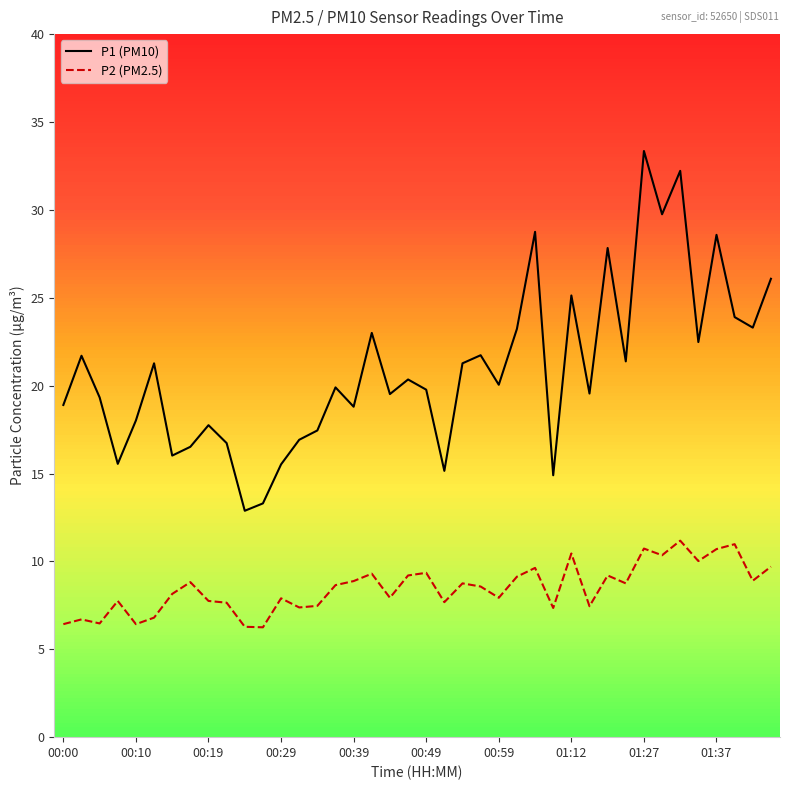

Which series has the widest spread of values?

P1 (PM10)